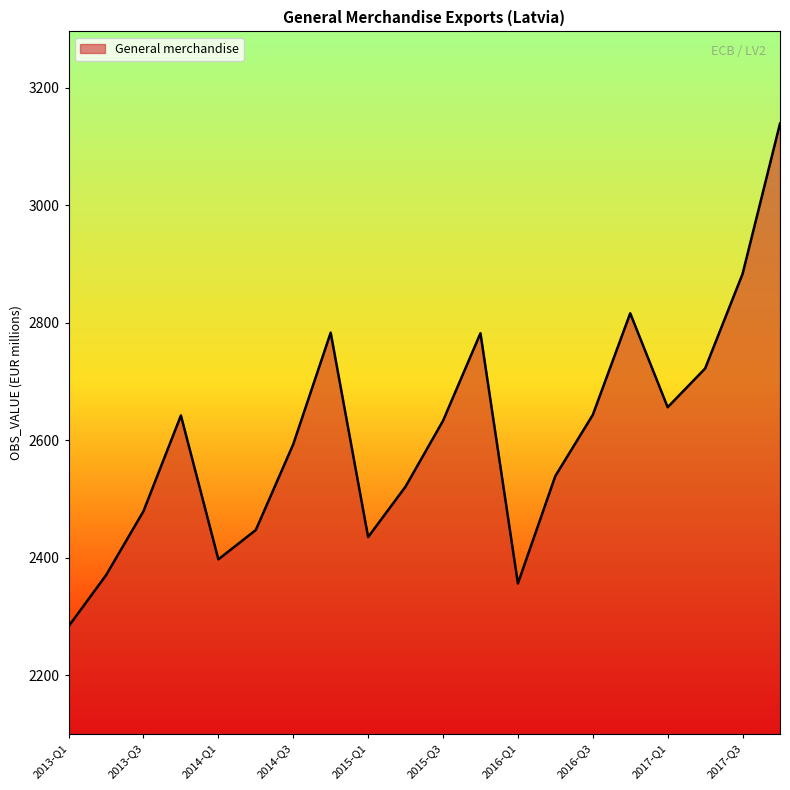

What is the smallest value displayed?

2283